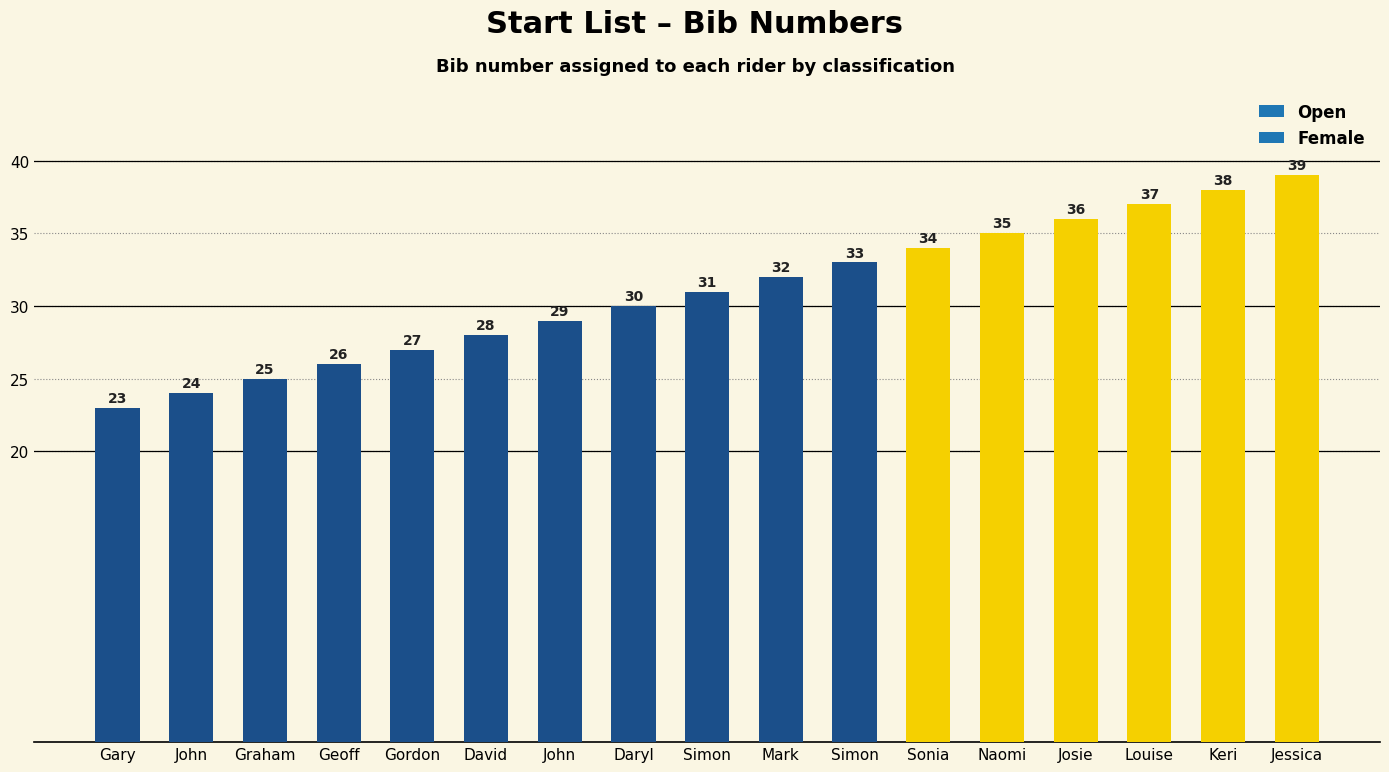

How many bars are there in total?

17